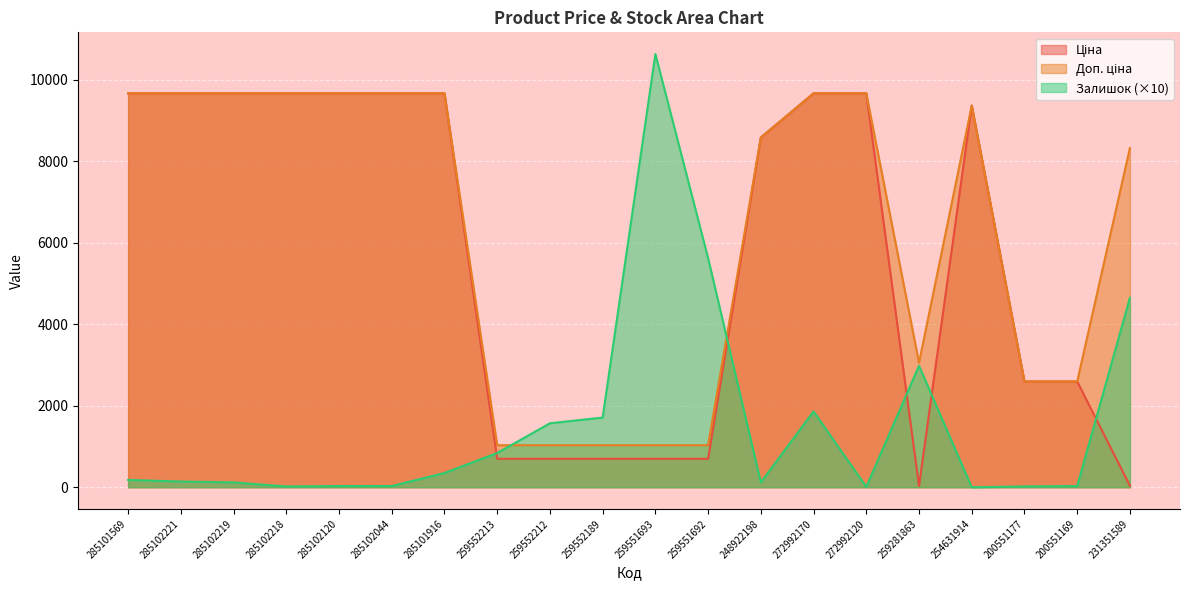

What is the greatest value displayed?

10630.0